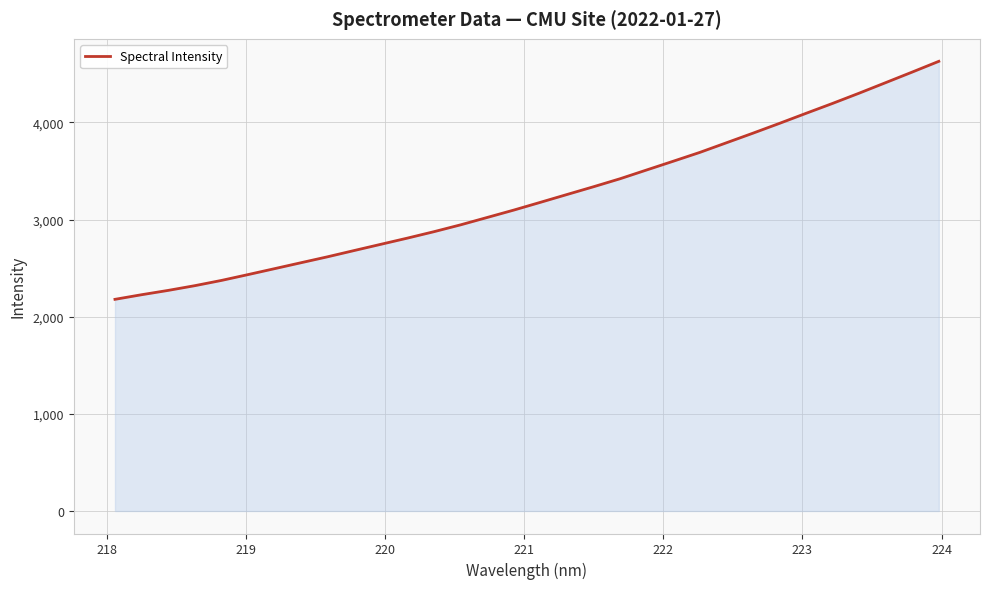

What is the greatest value displayed?

4629.2